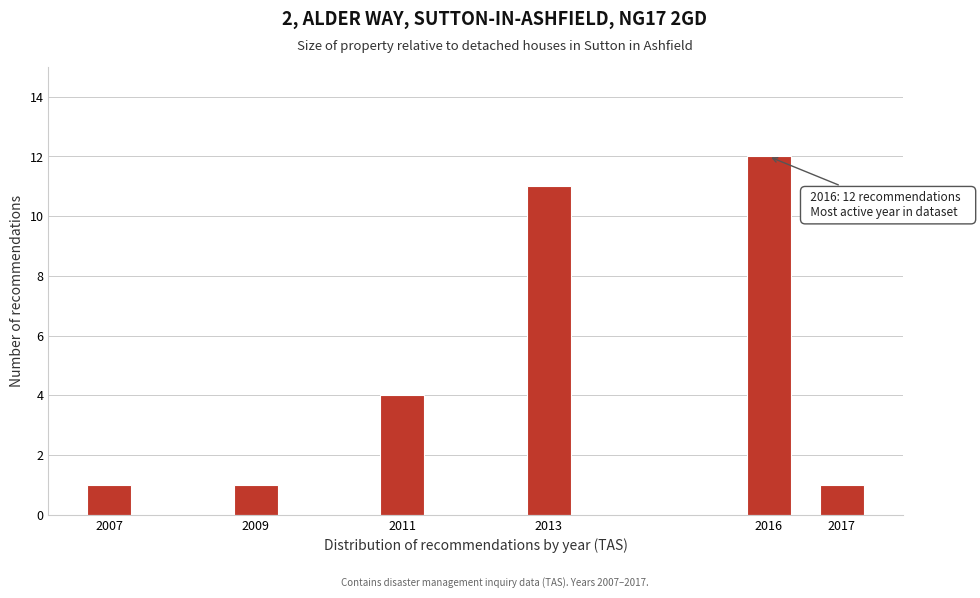

Reading right to left, transcribe all the data shown in this chart.

1	12	11	4	1	1